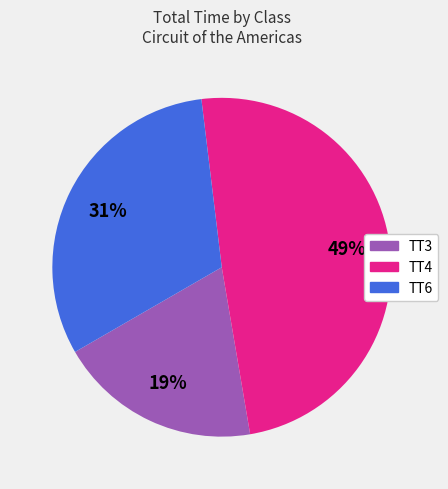

To the nearest percent, what is the average slice percentage?

33%